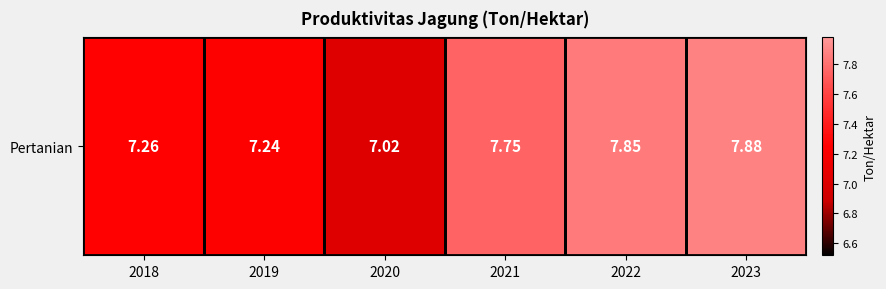

What is the difference between the second highest and second lowest values?

0.6